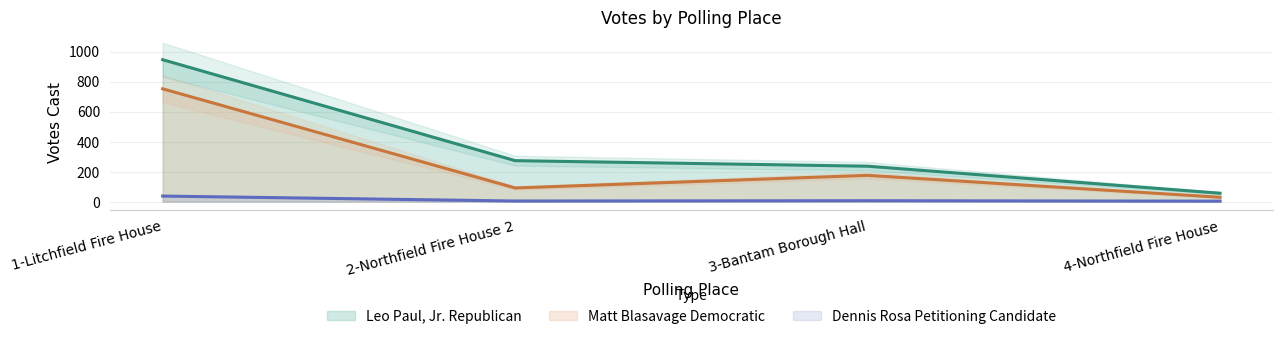

At how many categories does at least one series exceed 733?

1